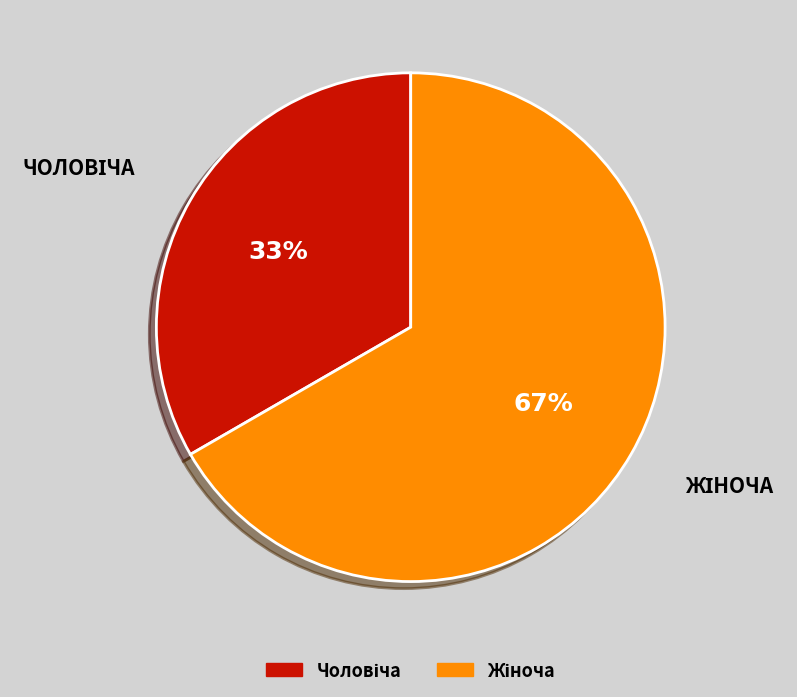

To the nearest percent, what is the average slice percentage?

50%